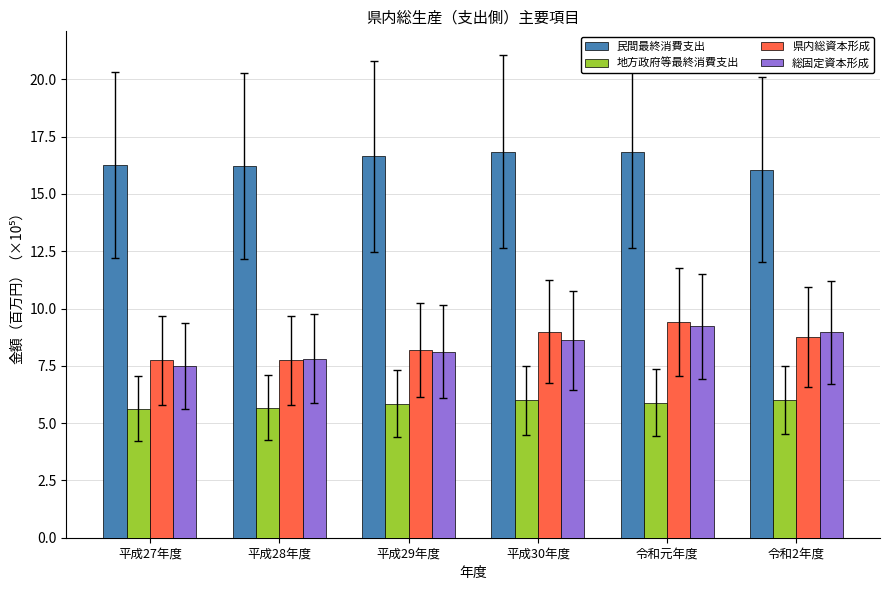

What is the sum of all 総固定資本形成 values?

50.2